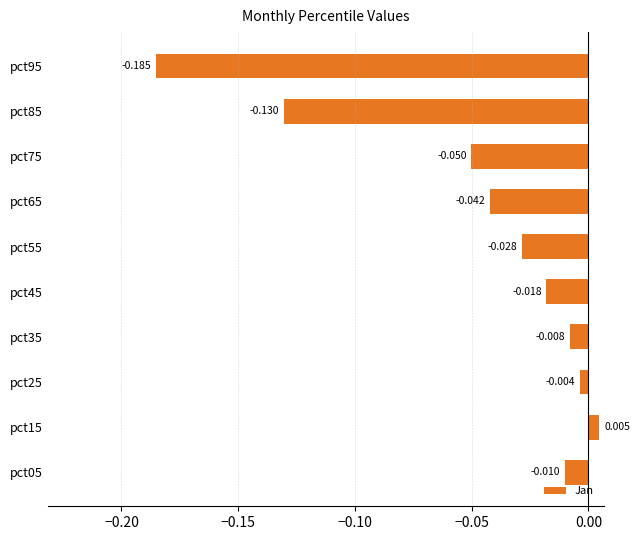

What is the difference between the maximum and minimum values?

0.2